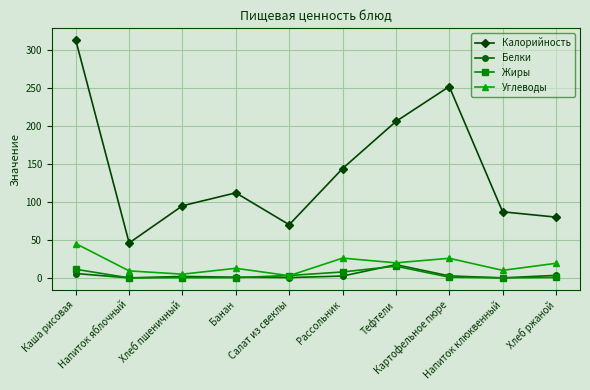

At which category does Углеводы reach its first local peak?

Банан